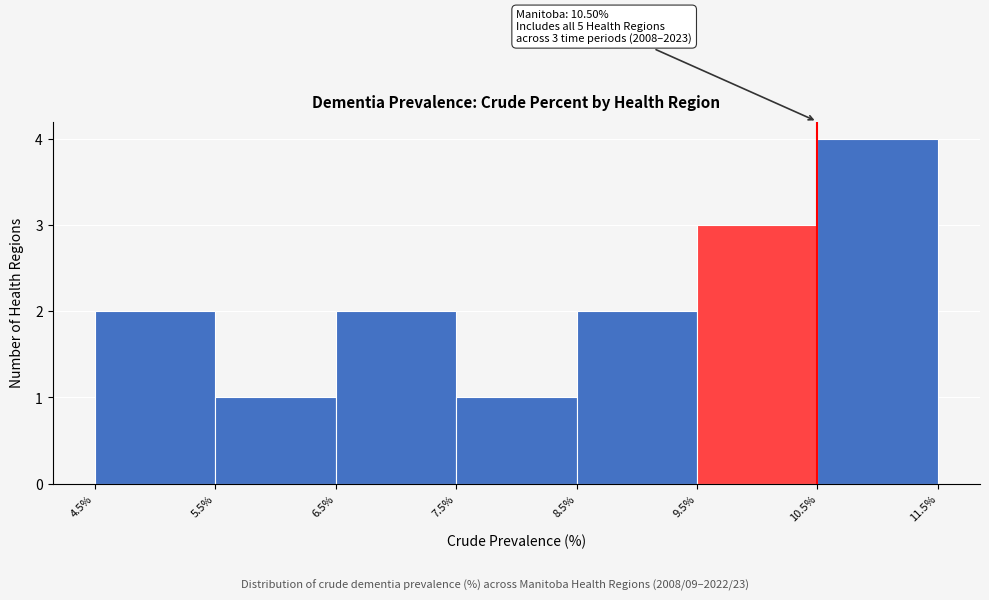

Which range on the x-axis has the tallest bar?

10.5% to 11.5%